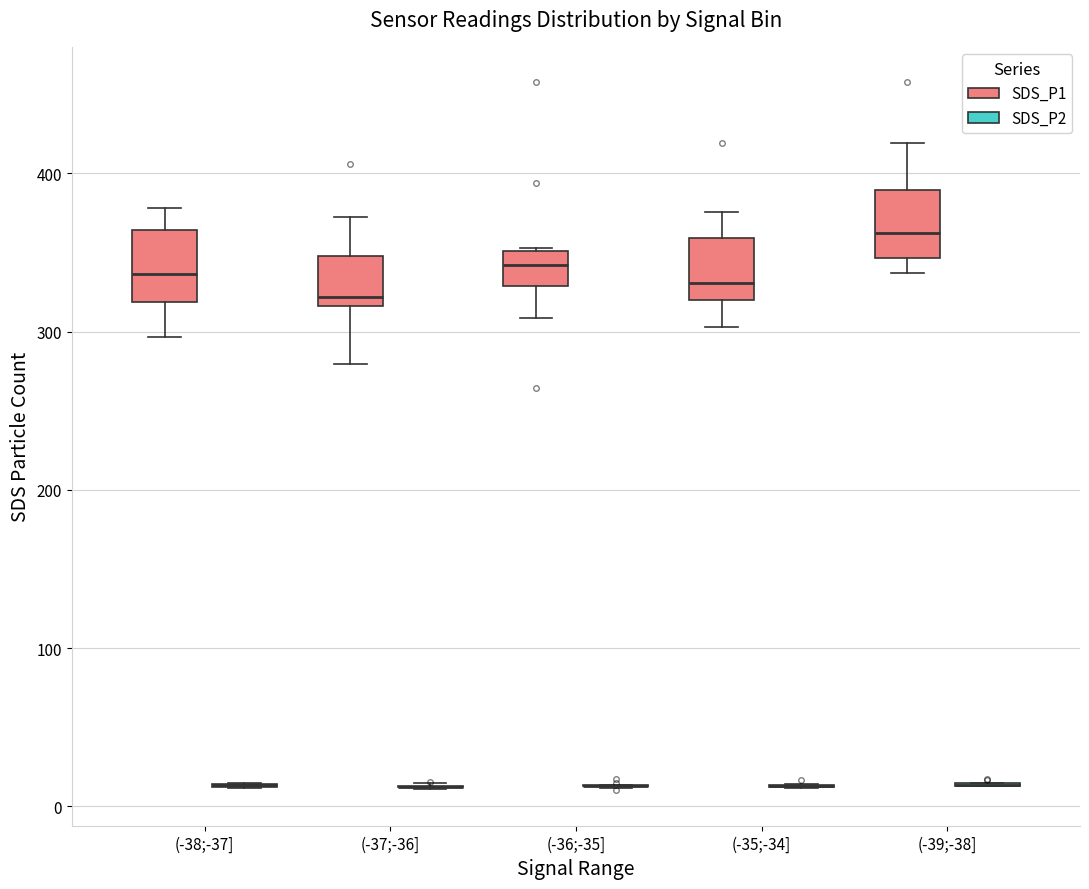

Where does the lower whisker of the box for (-35;-34] (SDS_P1) end on the y-axis? The values are not printed on the chart, so give them approximately, as read against the axis.

300